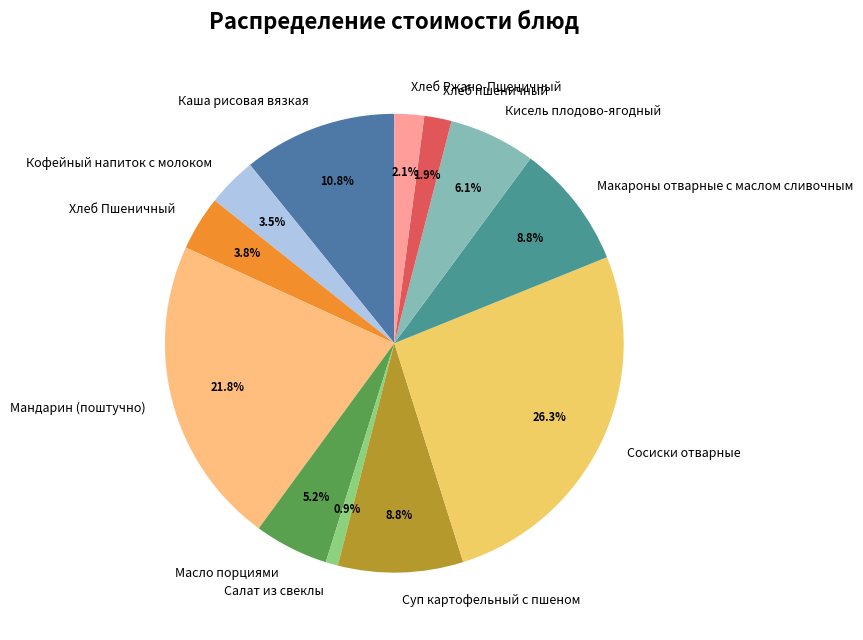

To the nearest percent, what portion does Макароны отварные с маслом сливочным represent?

9%